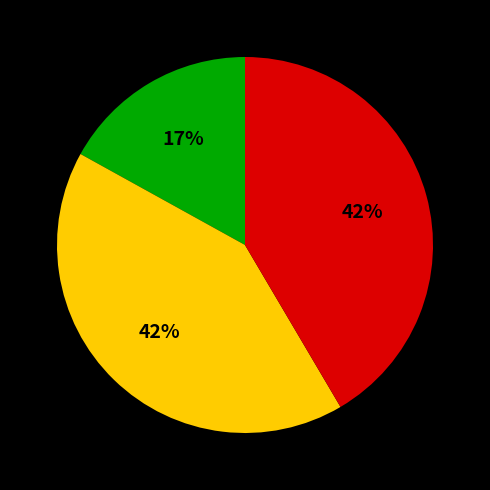

To the nearest percent, what is the difference between the largest and smallest slice percentages?

25%